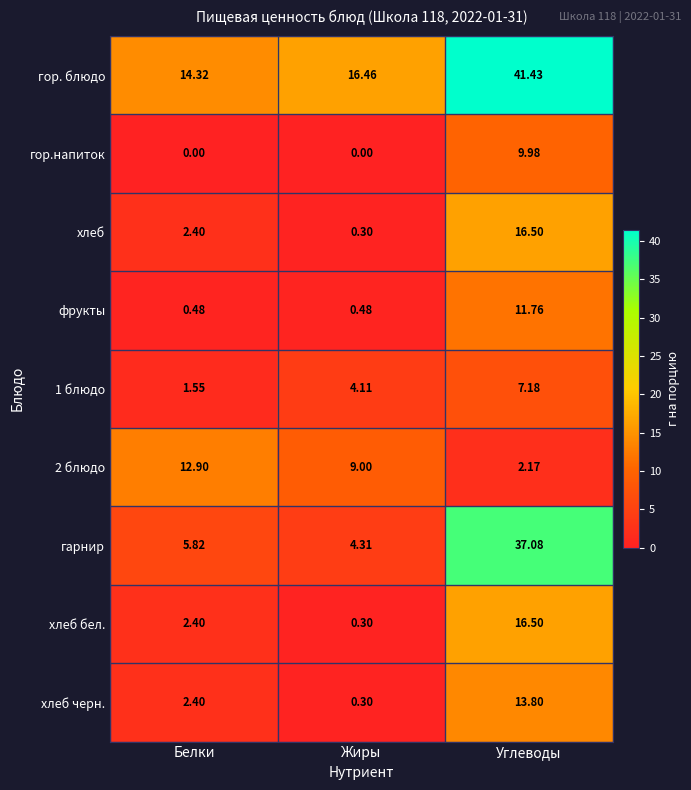

What is the maximum value shown in the chart?

41.4